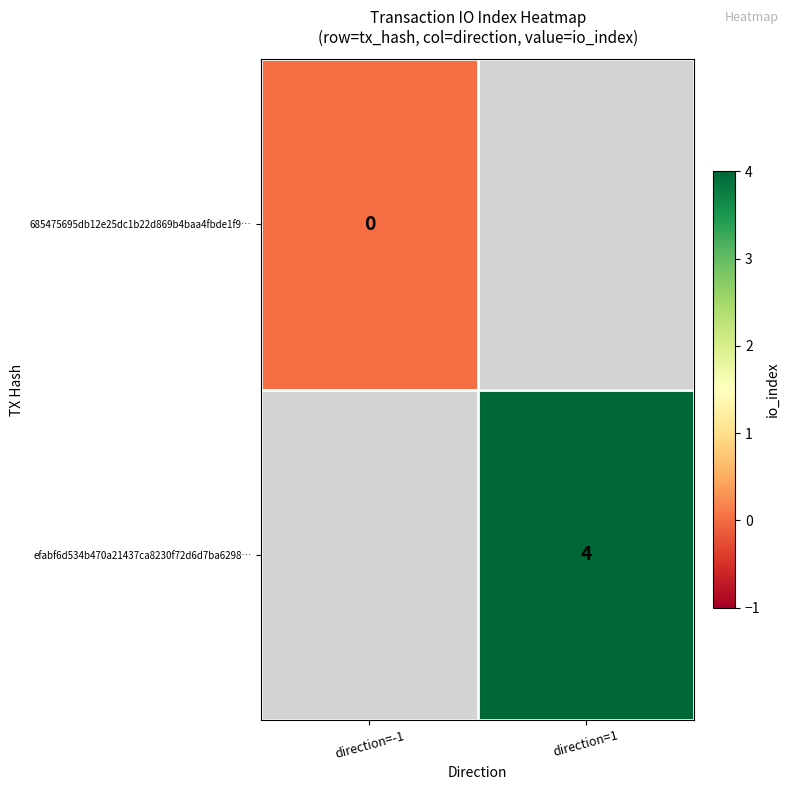

The value of efabf6d534b470a21437ca8230f72d6d7ba6298… at direction=1 is 4. True or false?

True